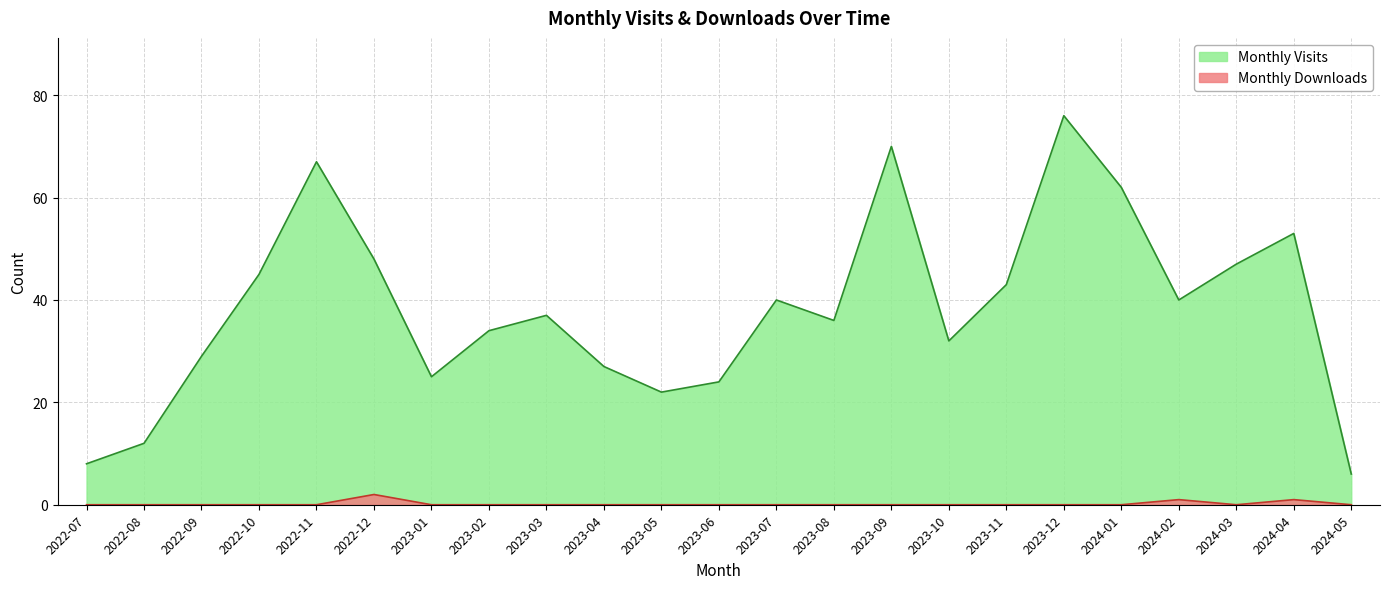

How many Monthly Downloads values are between 0 and 1?

22